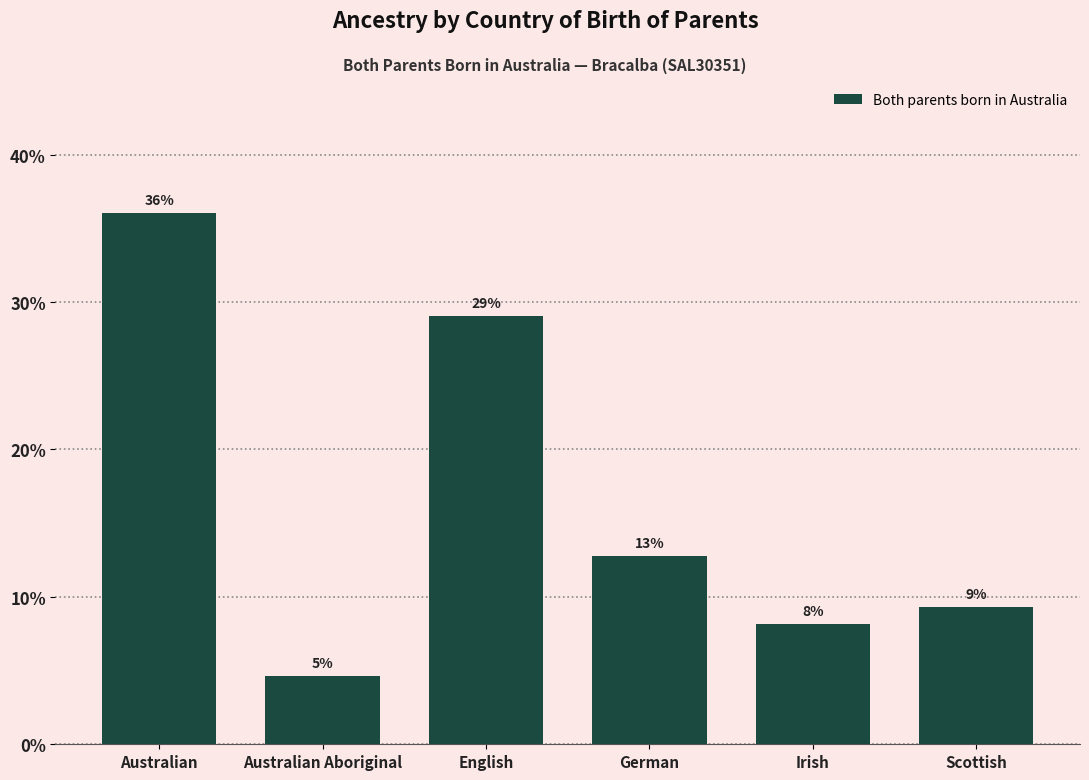

Does the chart contain any negative values?

No